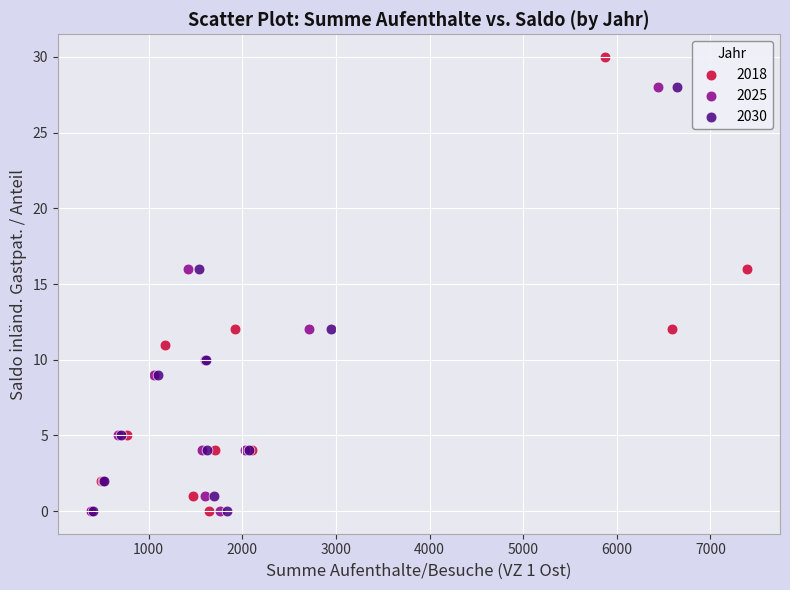

Which series reaches the maximum Y coordinate?

2018